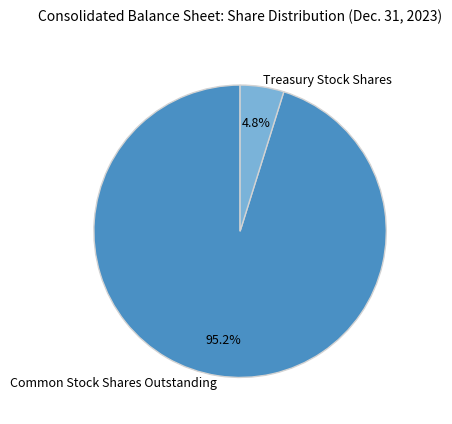

To the nearest percent, what is the average slice percentage?

50%